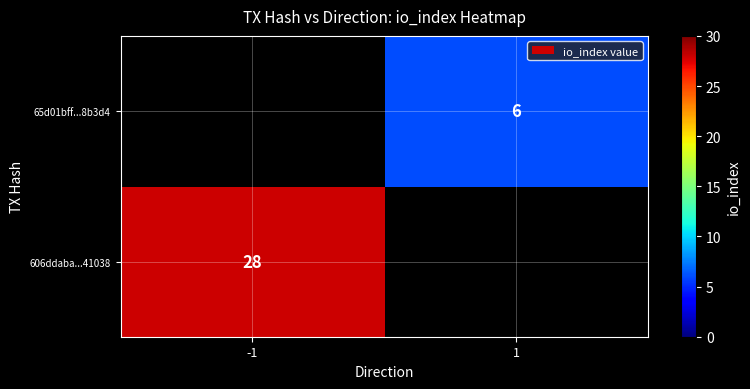

The value of 65d01bff...8b3d4 at 1 is 3. True or false?

False